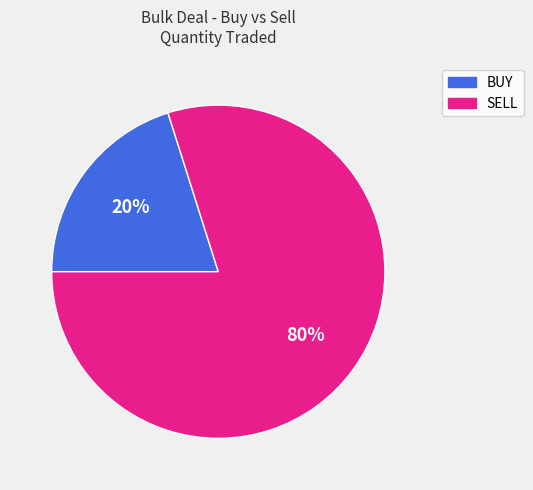

Which category has the smallest portion of the pie?

BUY